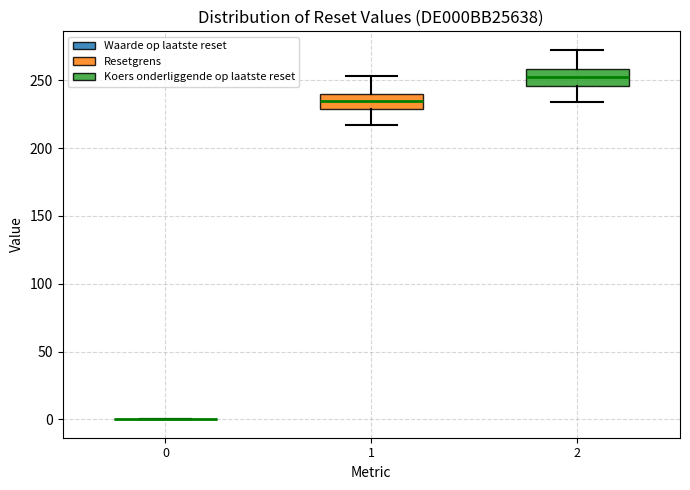

Reading left to right, transcribe this box plot: for each box, give where its median line is, the range the box spans, and where its two whiskers end, as read against the y-axis. The values are not printed on the chart, so give them approximately, as read against the axis.

0: box collapsed to a line at 0, whiskers 0 to 0
1: median 235, box 230 to 240, whiskers 215 to 255
2: median 255, box 245 to 260, whiskers 235 to 275